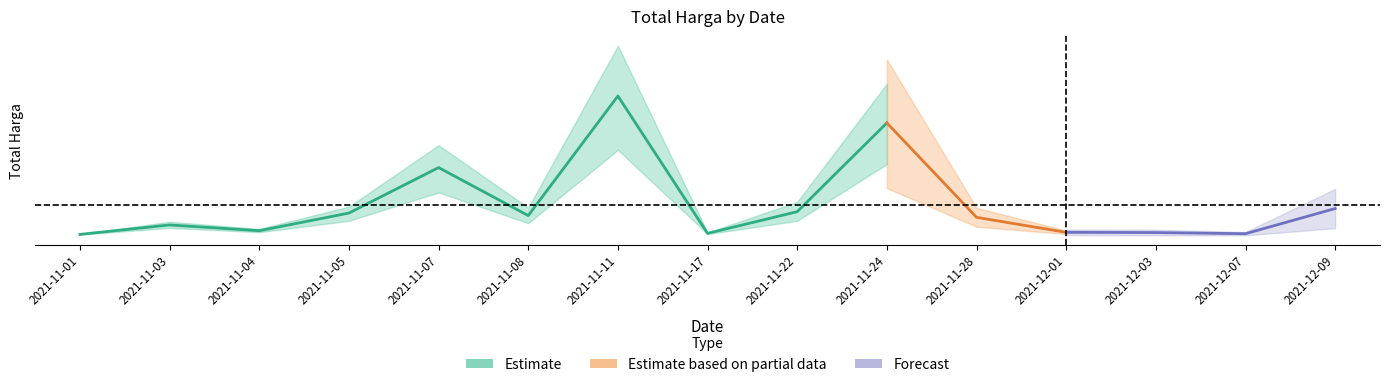

List the labels in order of value, largest first.

2021-11-11, 2021-11-24, 2021-11-07, 2021-12-09, 2021-11-22, 2021-11-05, 2021-11-08, 2021-11-28, 2021-11-03, 2021-11-04, 2021-12-01, 2021-12-03, 2021-11-17, 2021-12-07, 2021-11-01